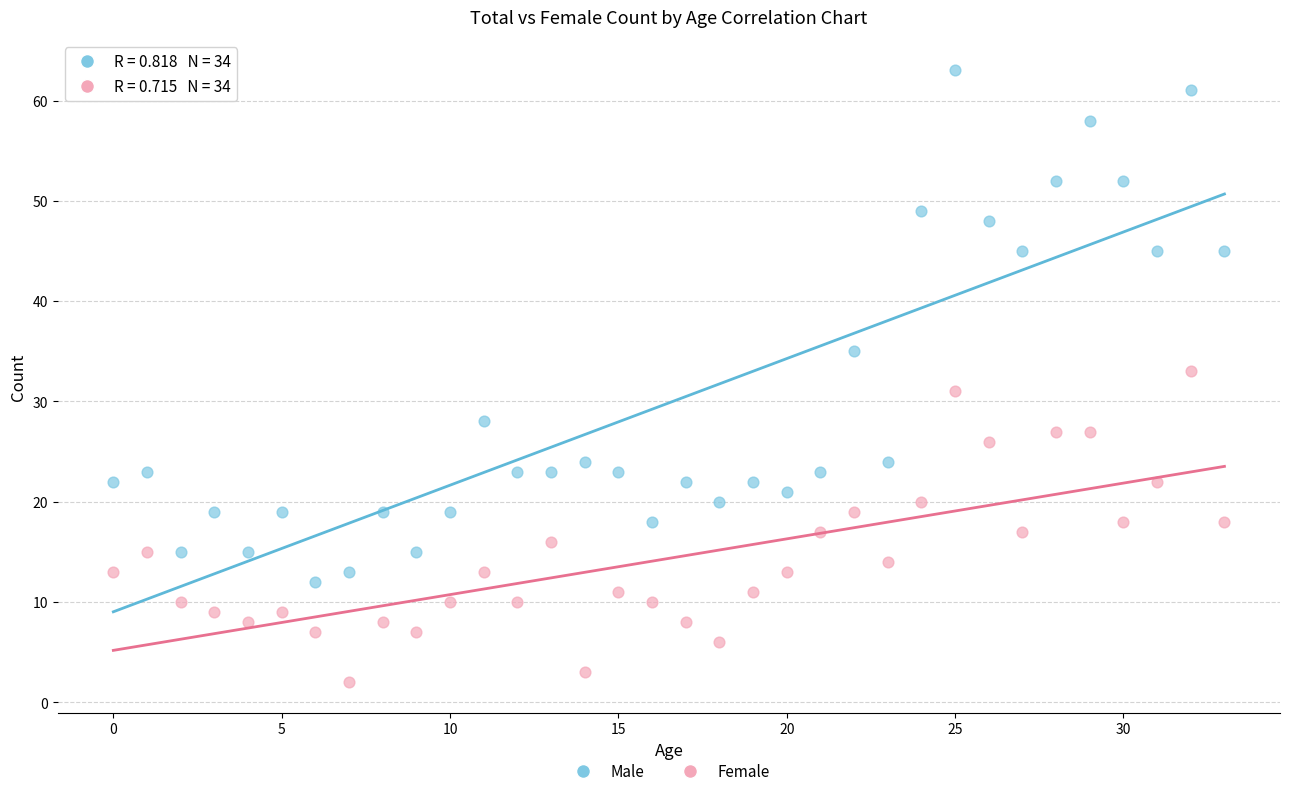

In the Male series, what Y value is closest to 37?

35